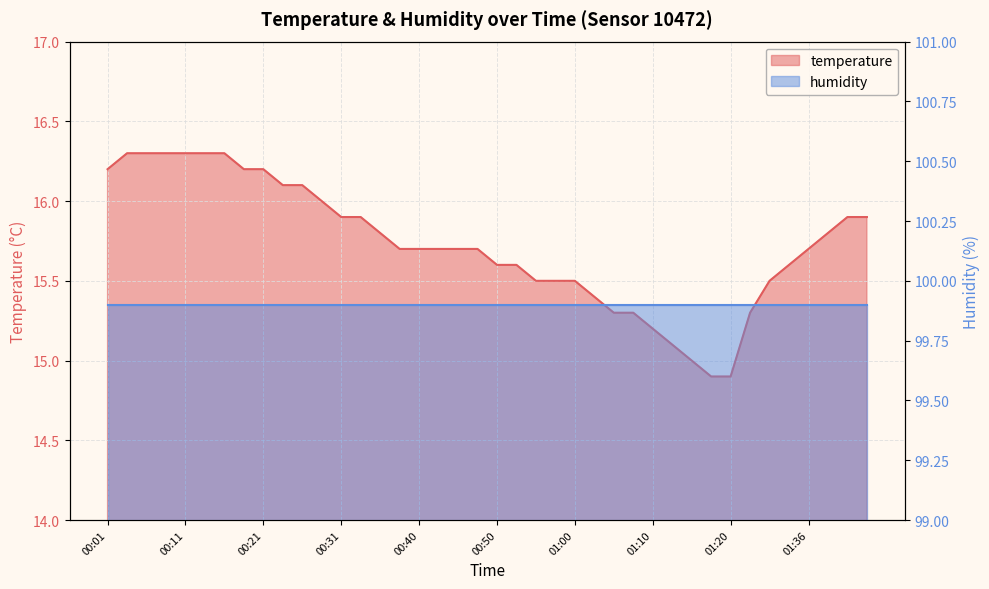

What is the label of the 8th point from the left?

00:18